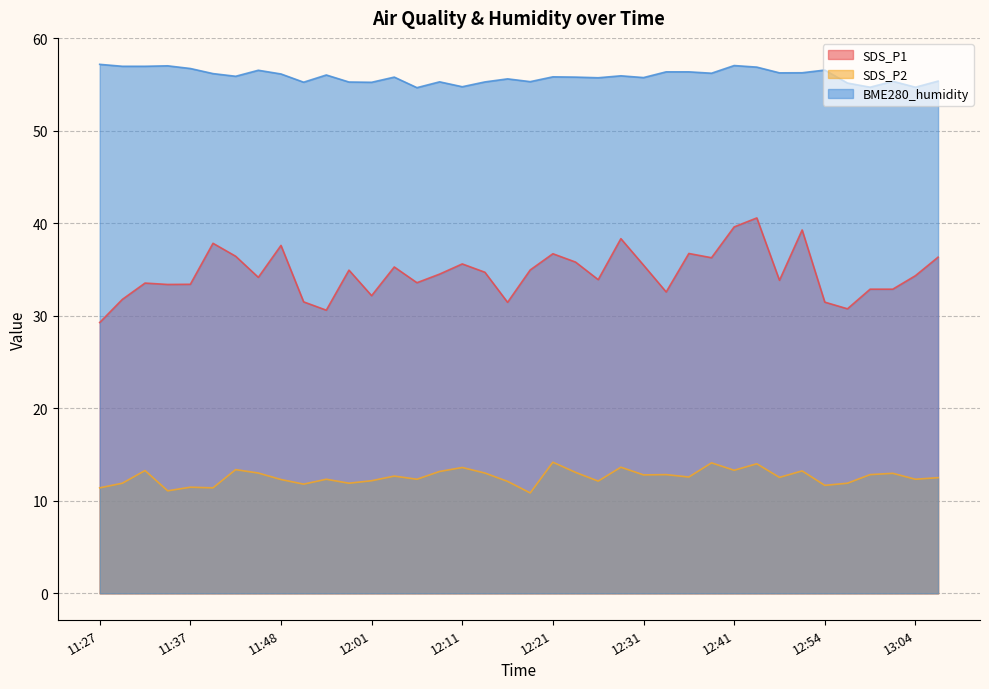

True or false: SDS_P2 and BME280_humidity intersect in this chart.

False